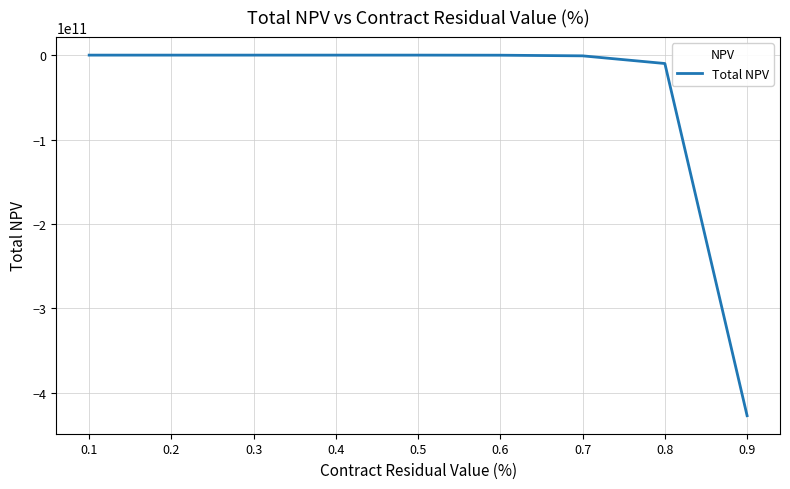

Does the chart have visible grid lines?

Yes